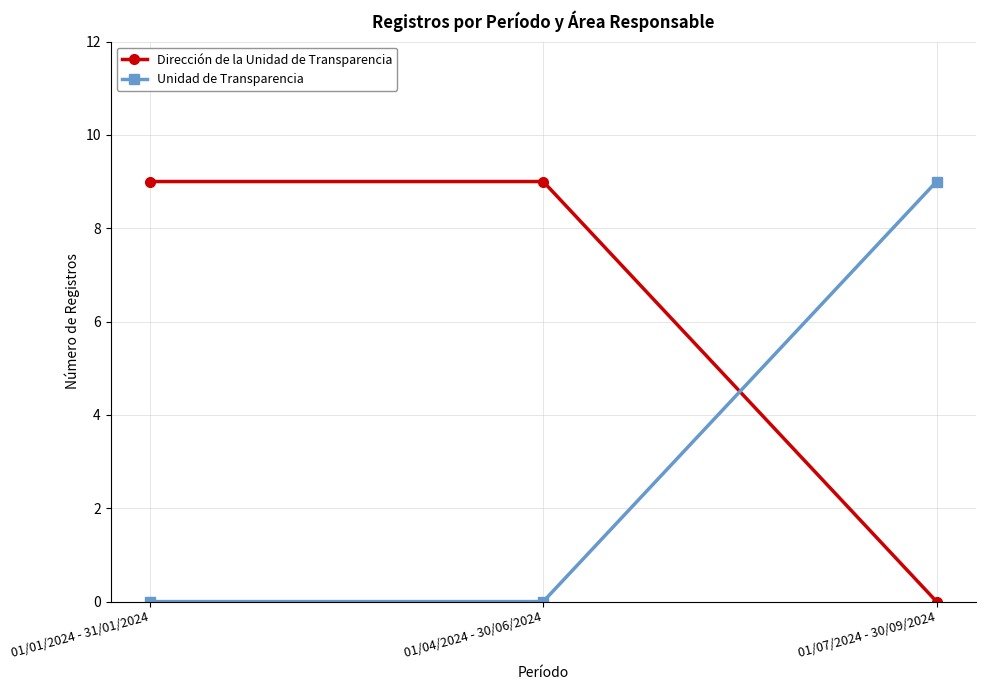

Rank the series at 01/01/2024 - 31/01/2024 from highest to lowest value.

Dirección de la Unidad de Transparencia, Unidad de Transparencia